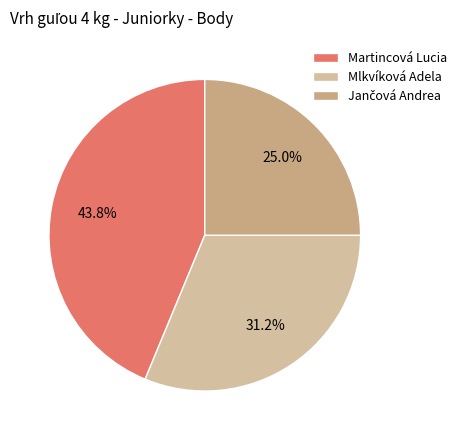

To the nearest percent, what is the average slice percentage?

33%